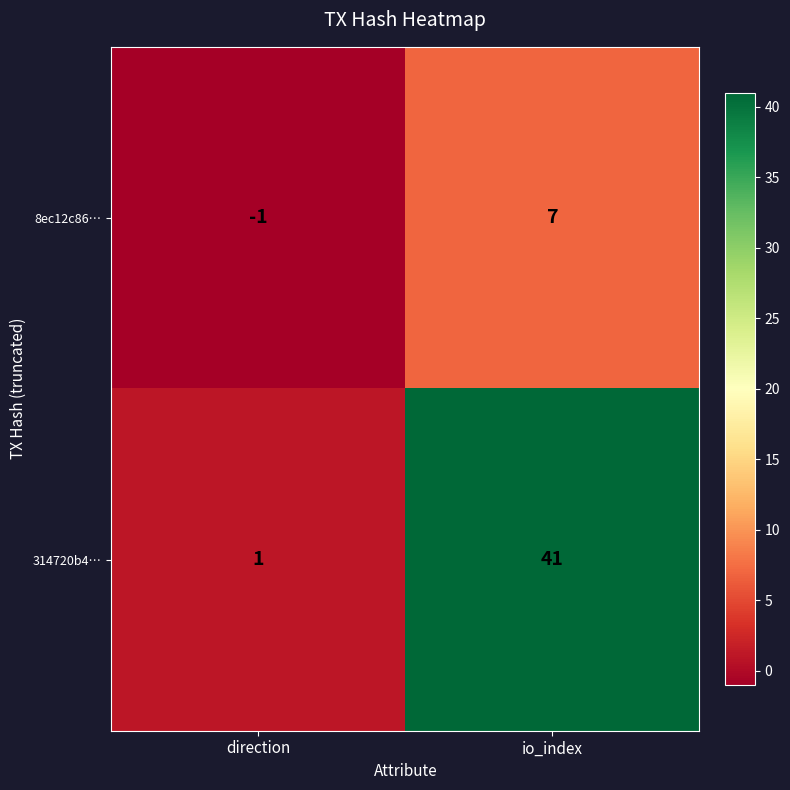

Which series has the largest total across all categories?

314720b4…